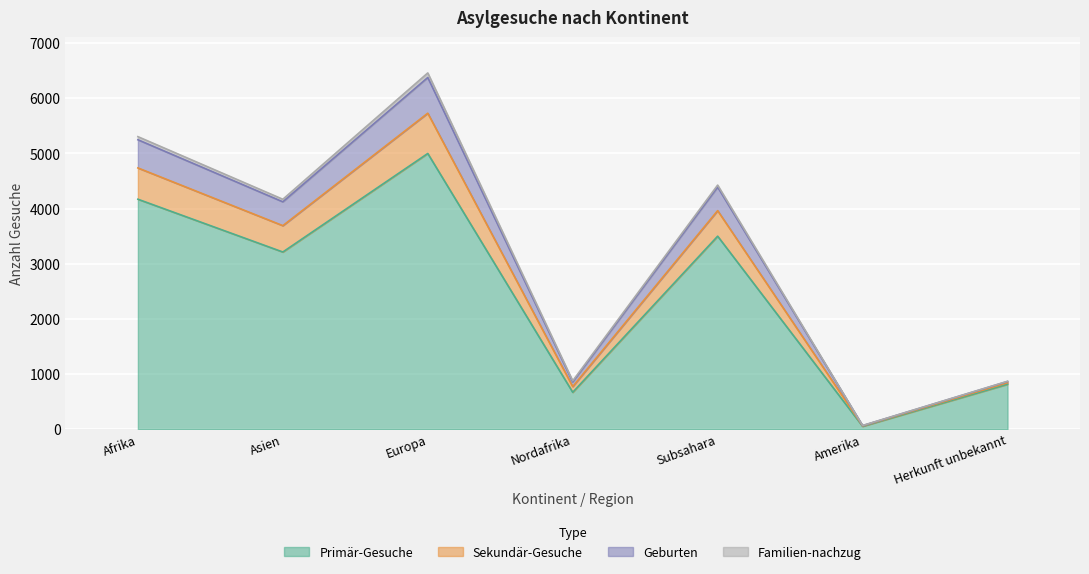

List the labels in order of Primär-Gesuche value, smallest first.

Amerika, Nordafrika, Herkunft unbekannt, Asien, Subsahara, Afrika, Europa